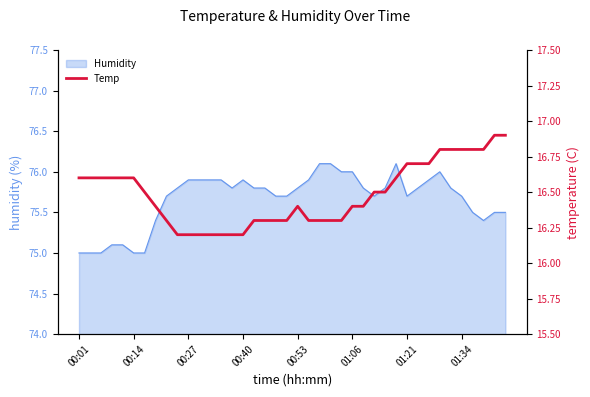

What is the maximum value for Humidity?

76.1